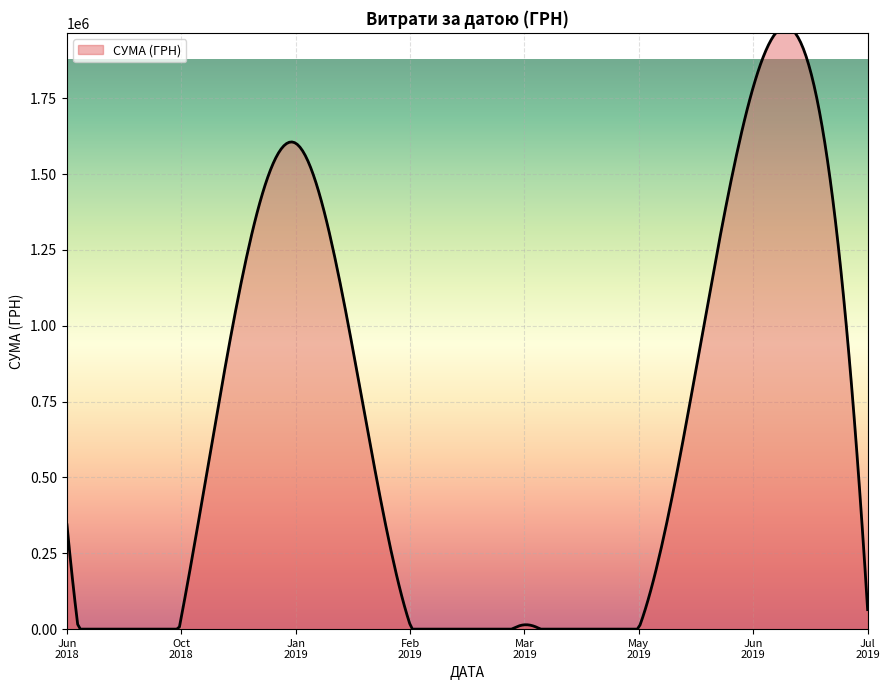

True or false: the data shows 181878.3 at 5.

False